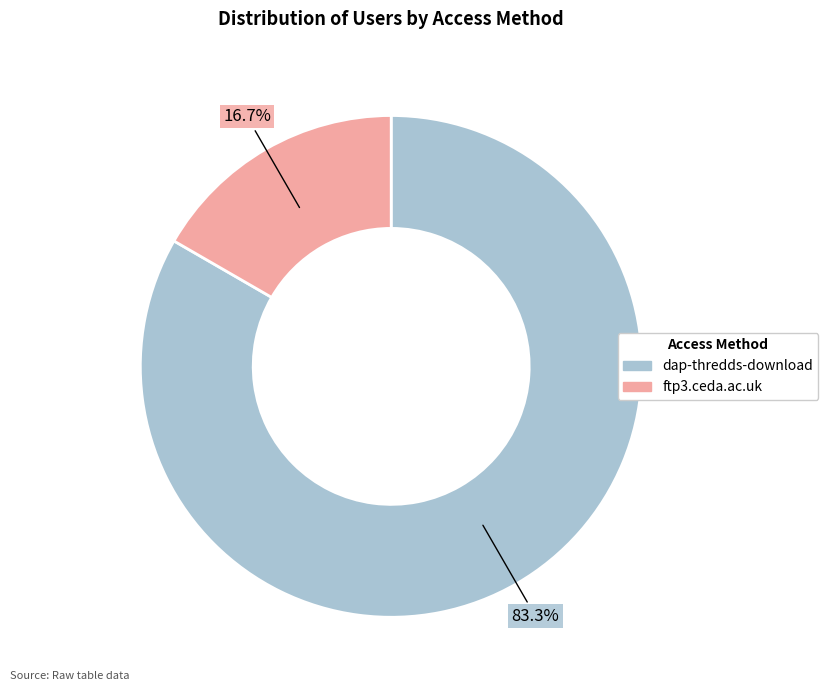

Rank the categories by value from lowest to highest.

ftp3.ceda.ac.uk, dap-thredds-download